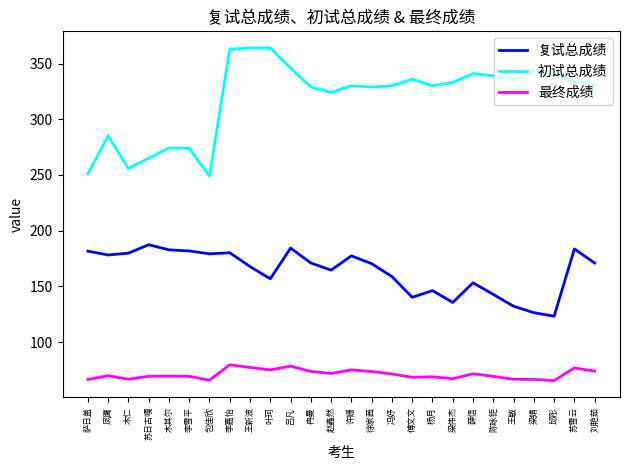

Which series changed the most between 徐家茜 and 杨月?

复试总成绩